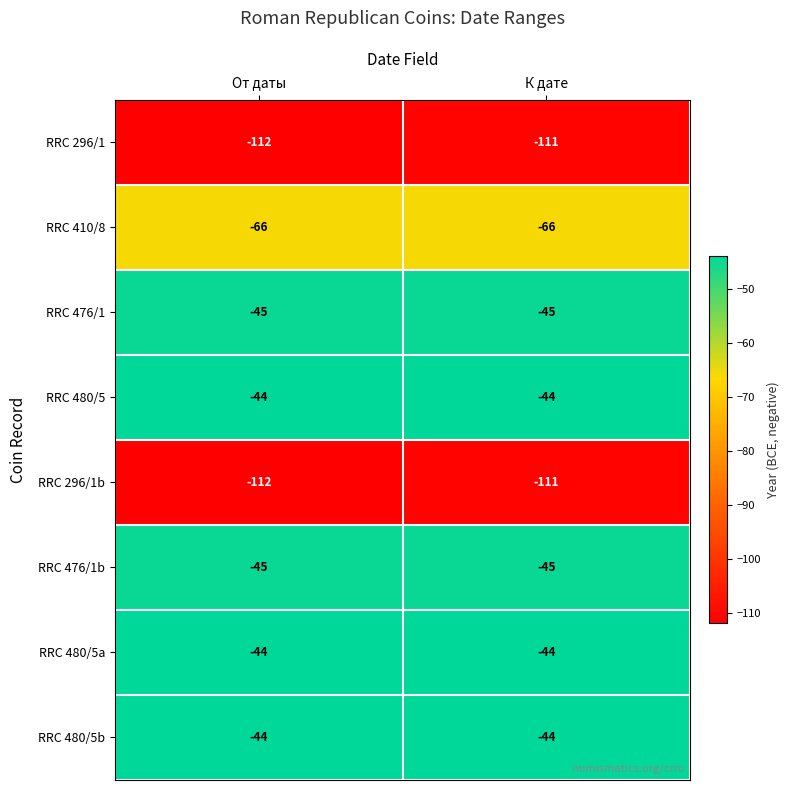

What value does the RRC 296/1 series have at От даты?

-112